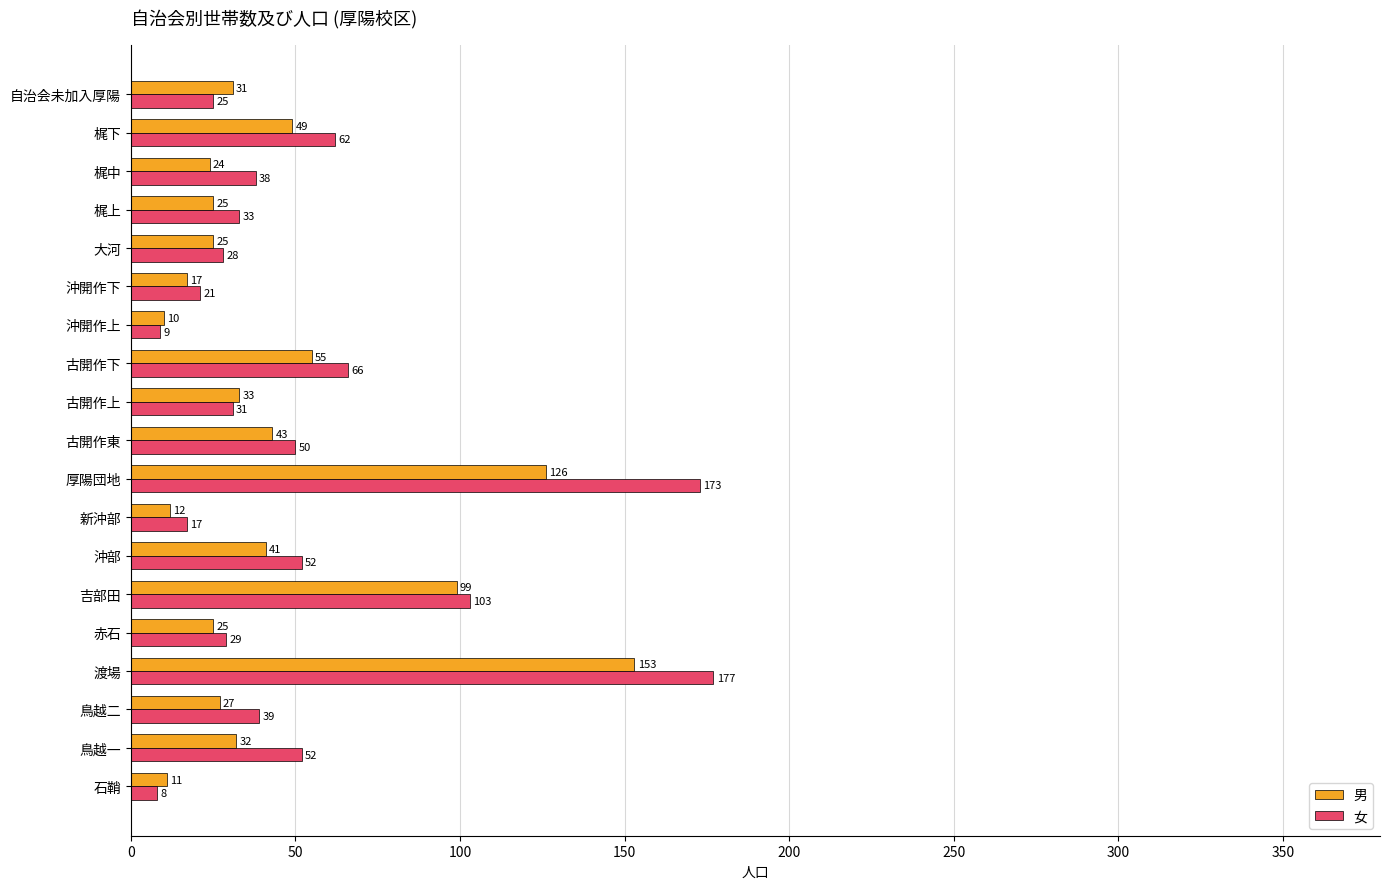

What is the spread (max minus min) of values at 古開作東?

7